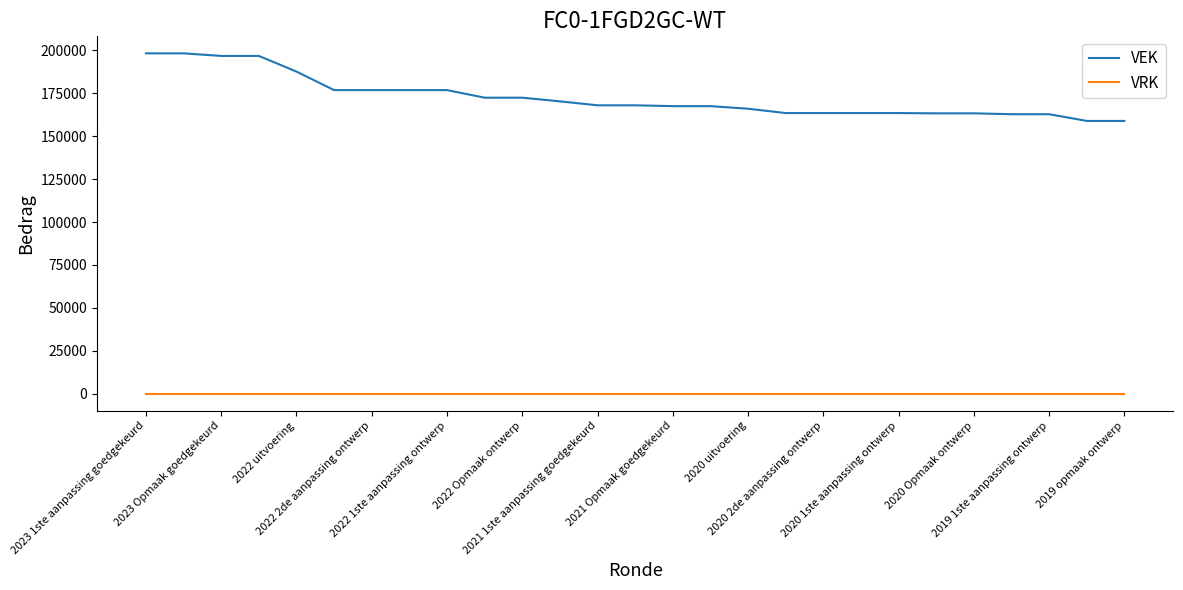

What is the difference between the second highest and minimum values in the VEK series?

39363